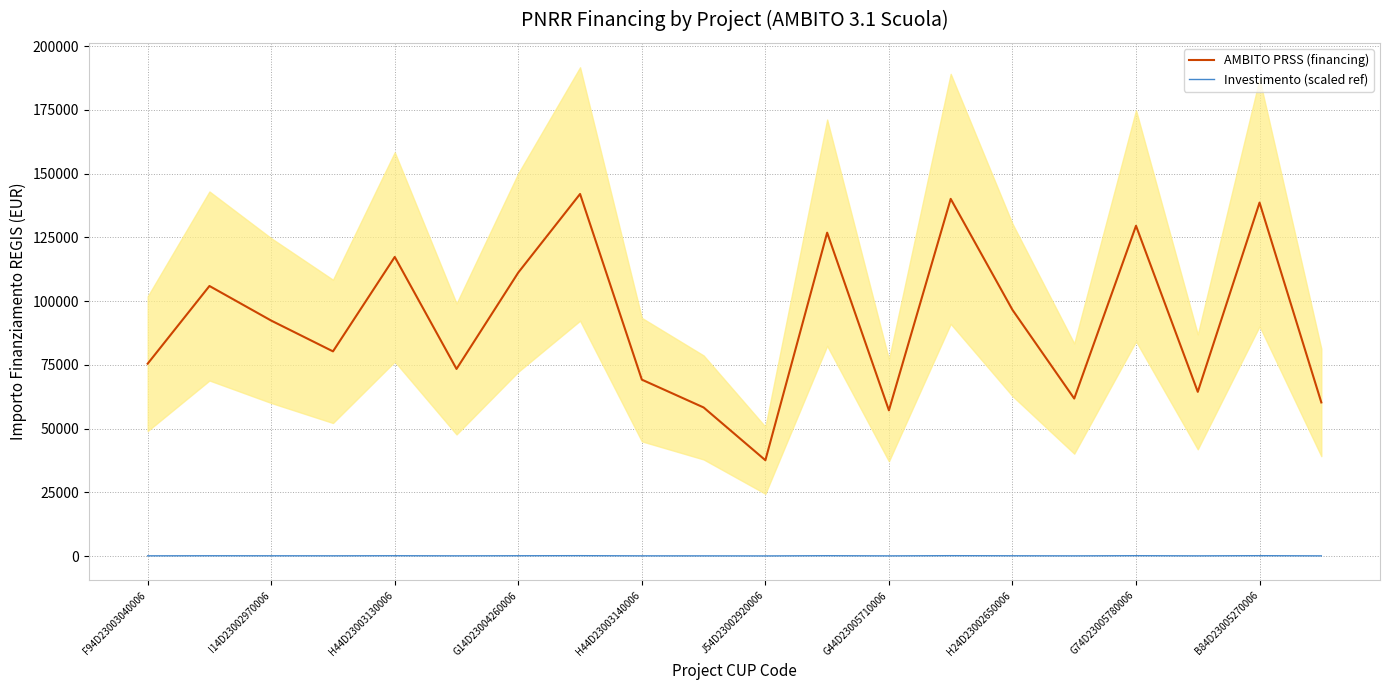

True or false: AMBITO PRSS (financing) has a value of 90739.8 at B84D23005270006.

False